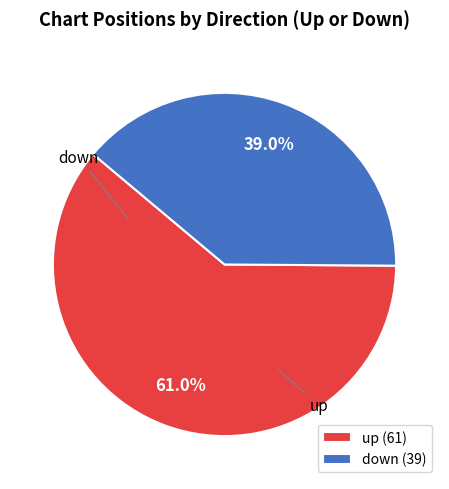

What is the ratio of the value at up to the value at down?

1.6